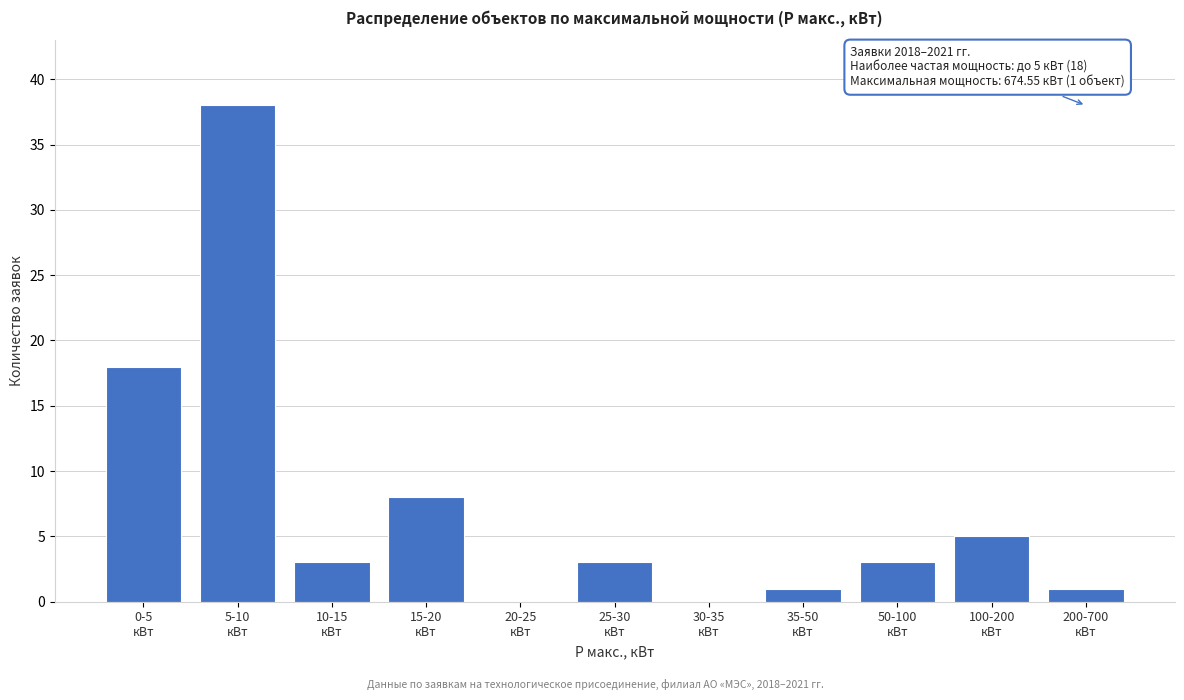

What is the maximum value shown in the chart?

38